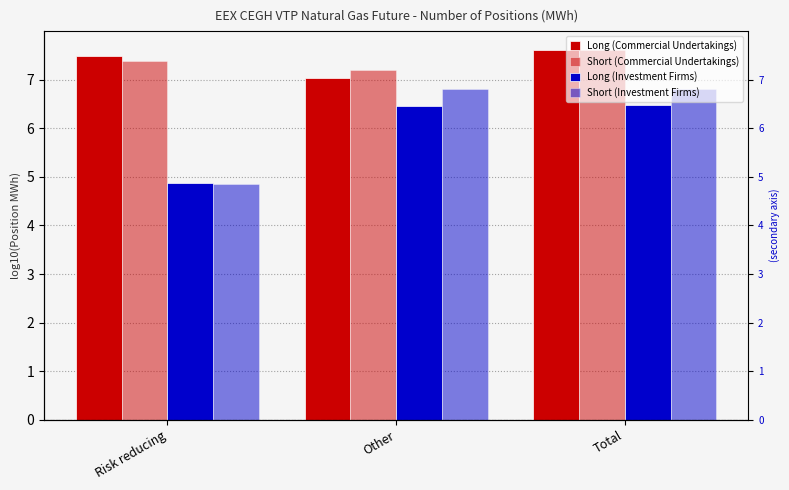

What is the sum of the Long (Investment Firms) values at Total and Risk reducing?

11.3